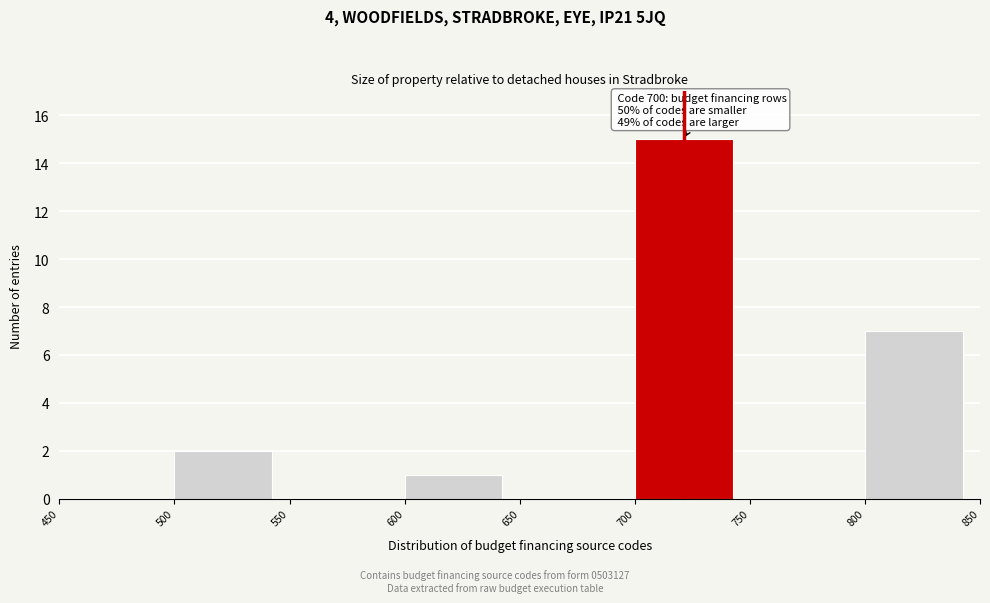

Which range on the x-axis has the tallest bar?

700 to 750